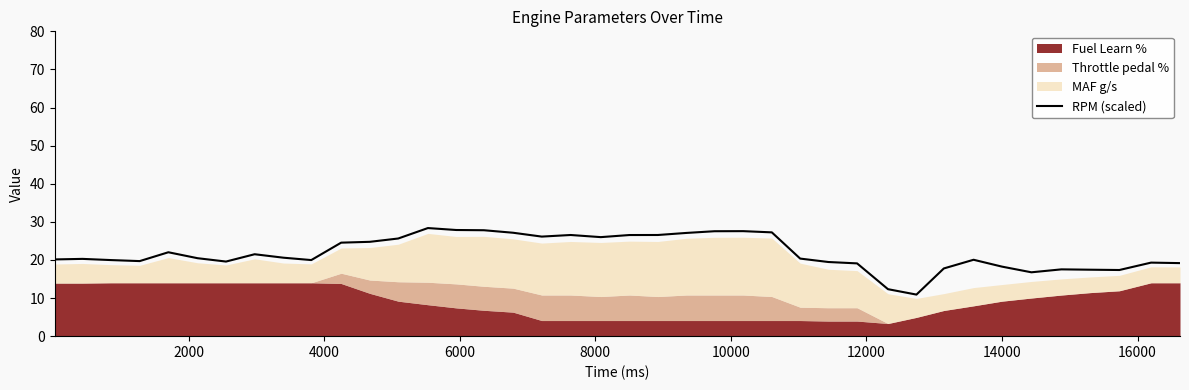

What is the maximum value for RPM (scaled)?

28.4